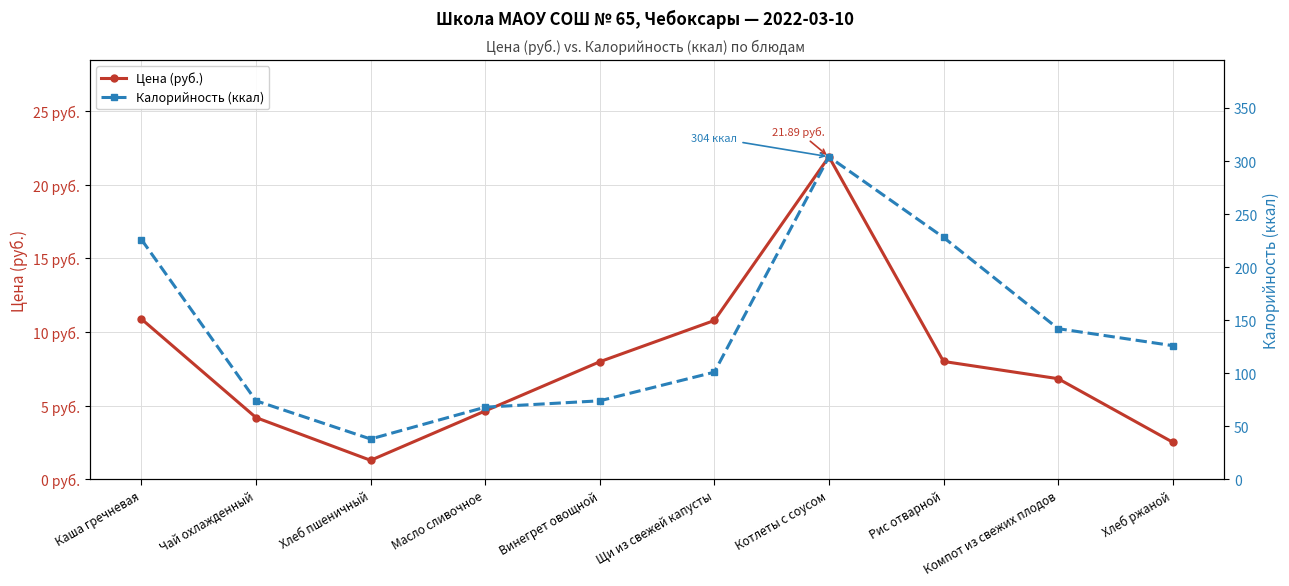

What position from the right is Каша гречневая?

10